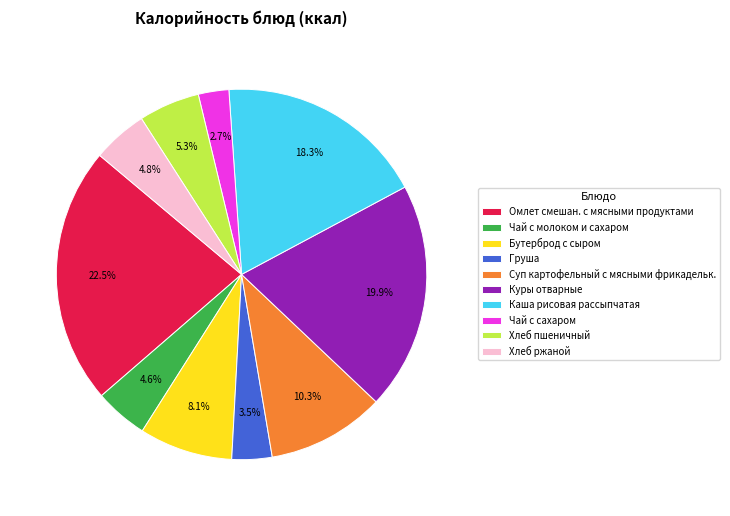

Does Чай с сахаром account for over 50% of the chart?

No